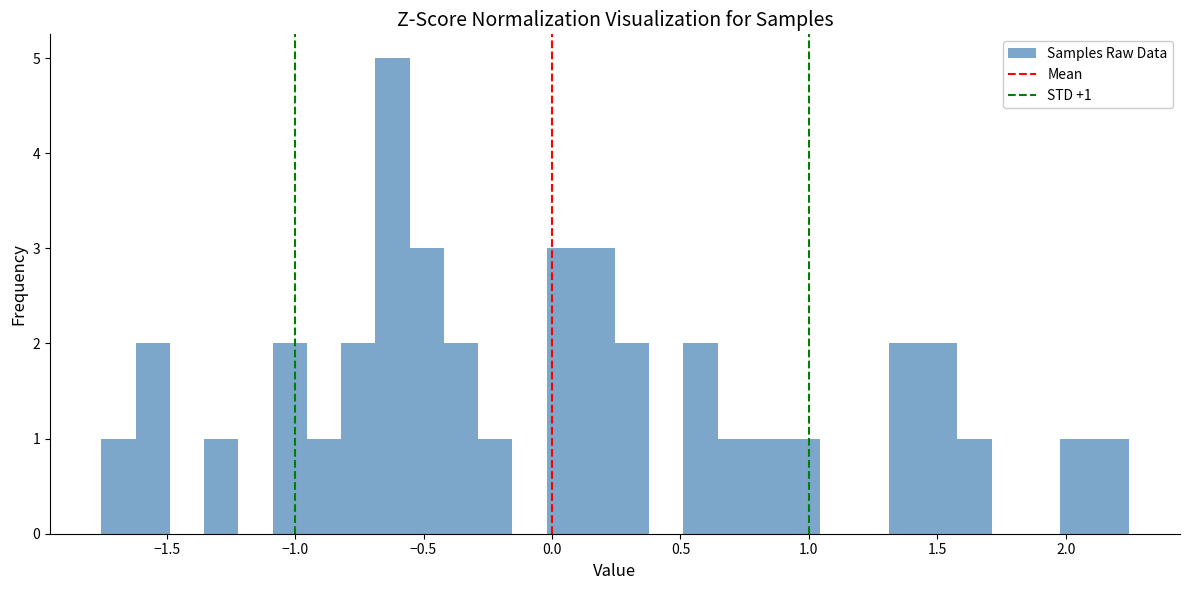

Read against the x-axis, roughly where is the centre of the tallest bar?

-0.60